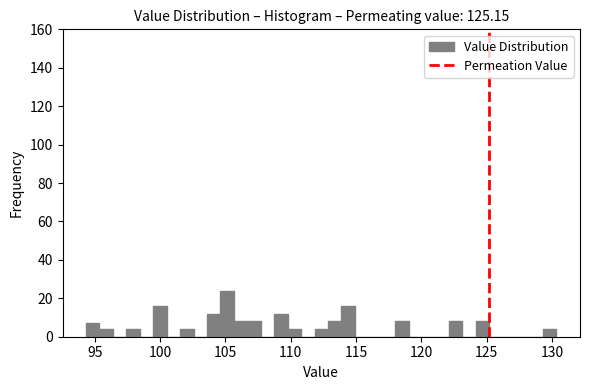

Read against the x-axis, roughly where is the centre of the tallest bar?

105.0